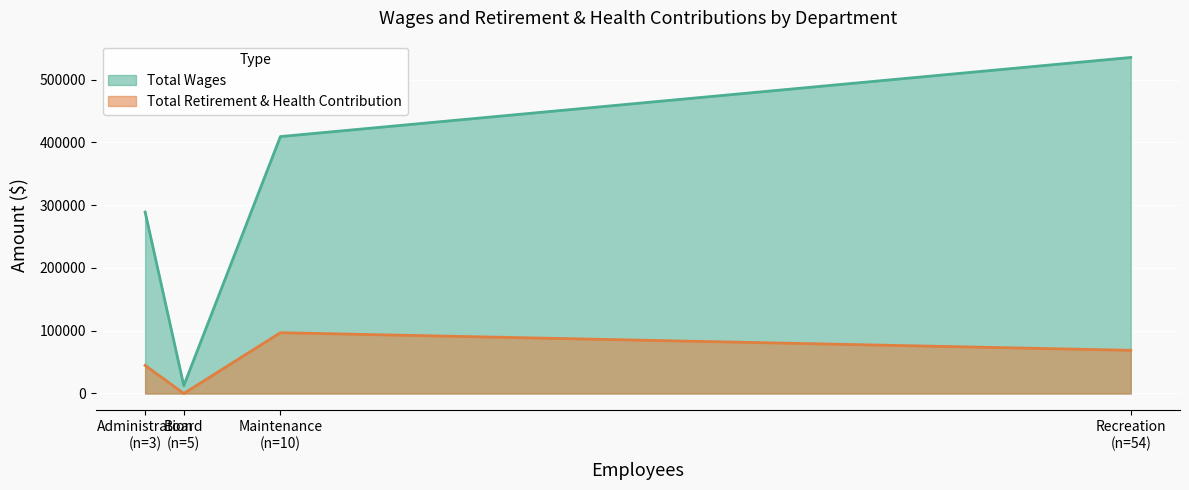

Which category has the highest value across all series?

Recreation